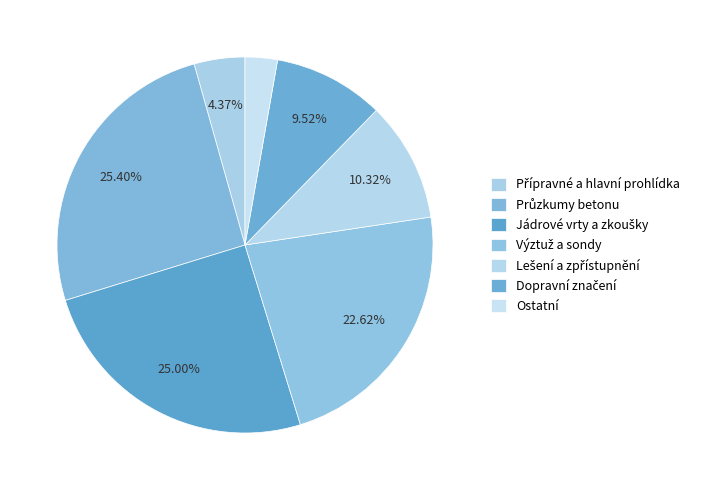

Count the number of slices in the pie.

7